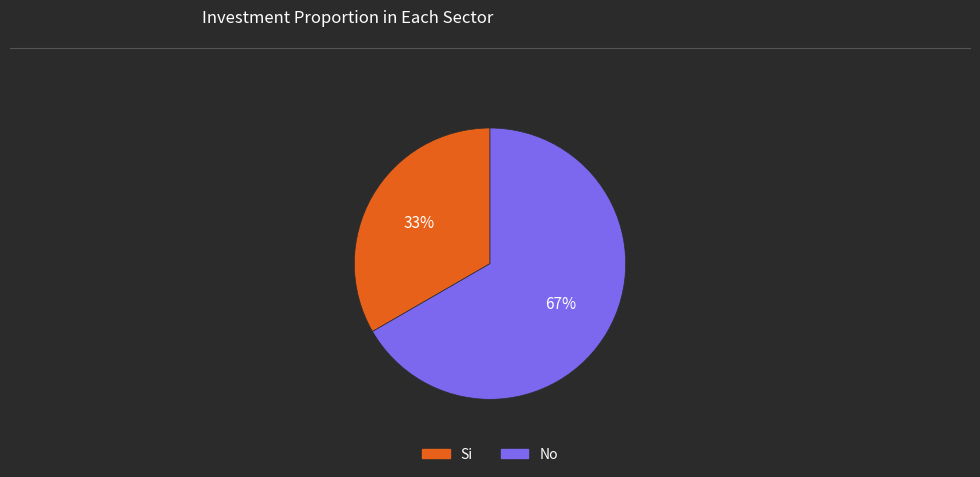

Does any single category account for the majority?

Yes